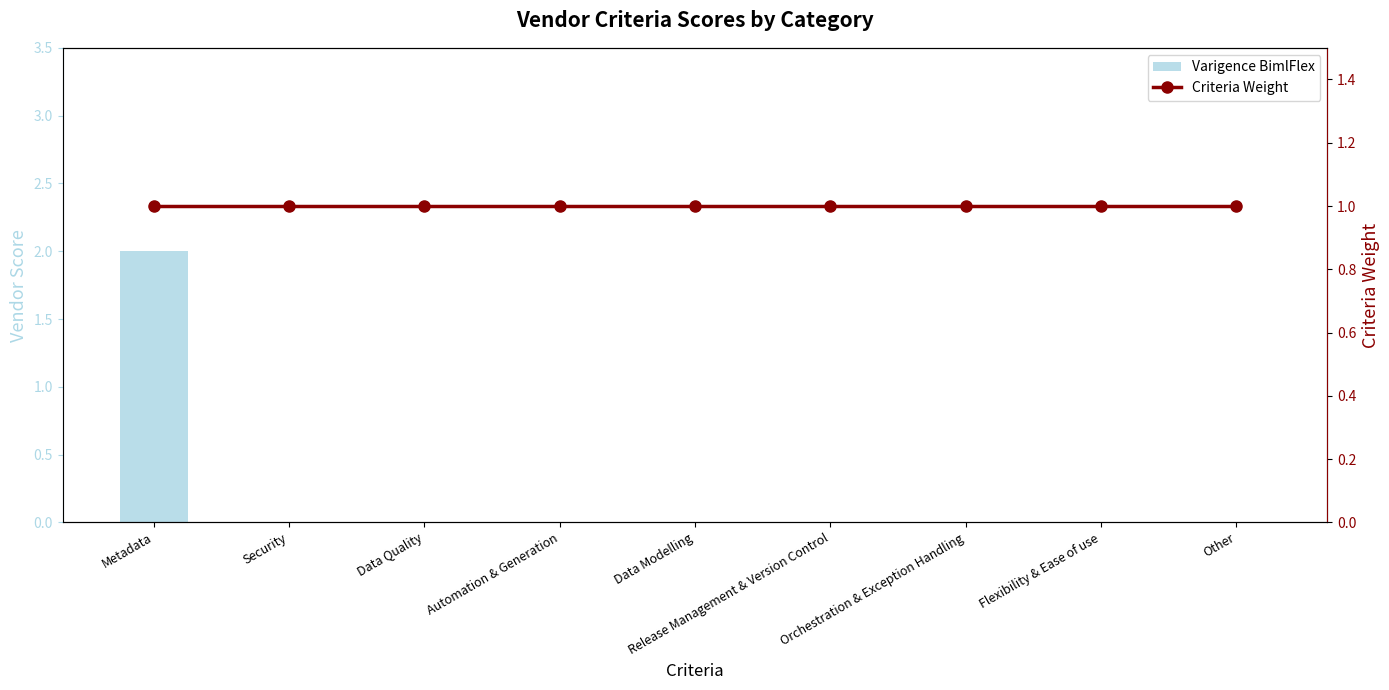

What is the spread (max minus min) of values at Automation & Generation?

1